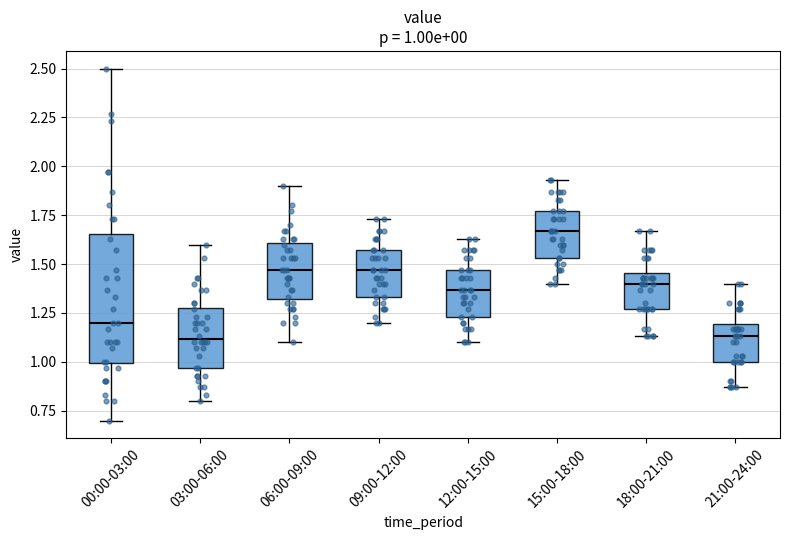

Which box is the tallest, from its lower edge to its upper edge?

00:00-03:00